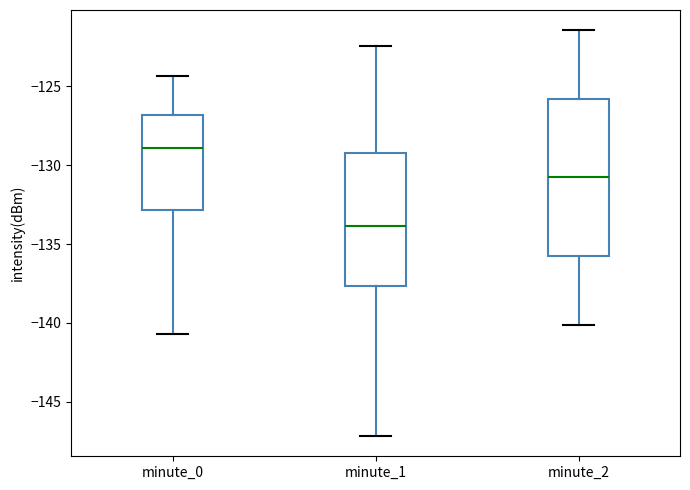

Which box is the tallest, from its lower edge to its upper edge?

minute_2